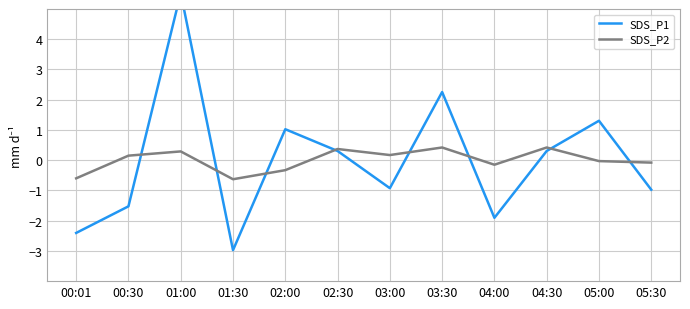

What is the label of the 2nd point from the right?

05:00